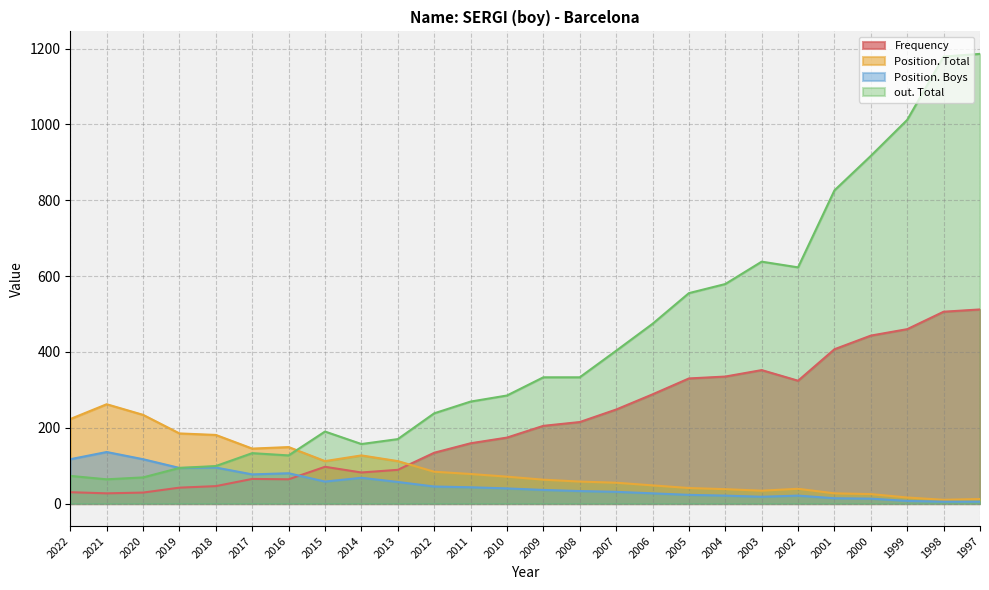

How many times do out. Total and Position. Total cross each other?

1